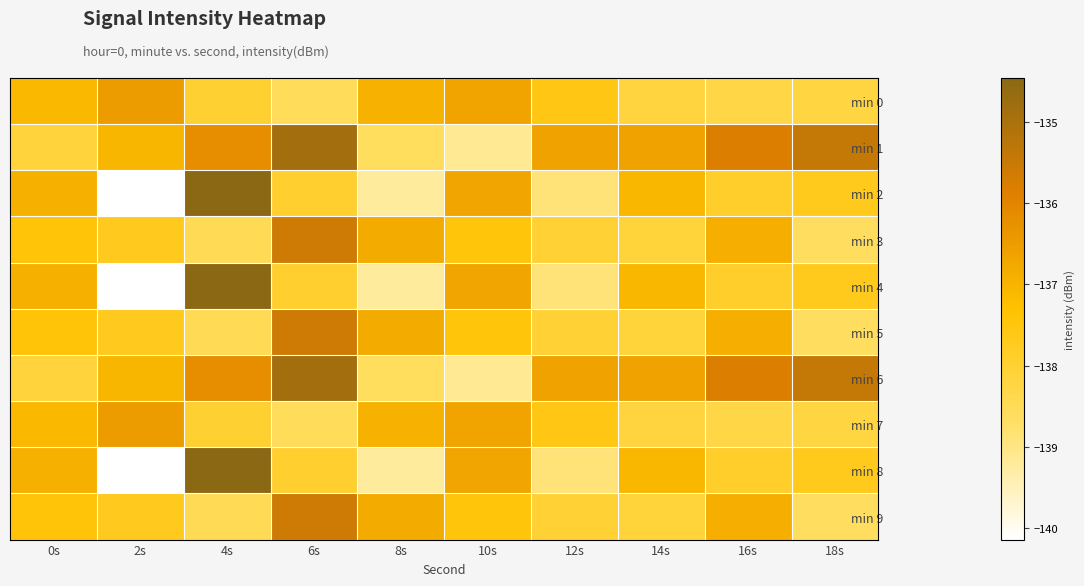

Which series has the largest range (max minus min)?

min 2